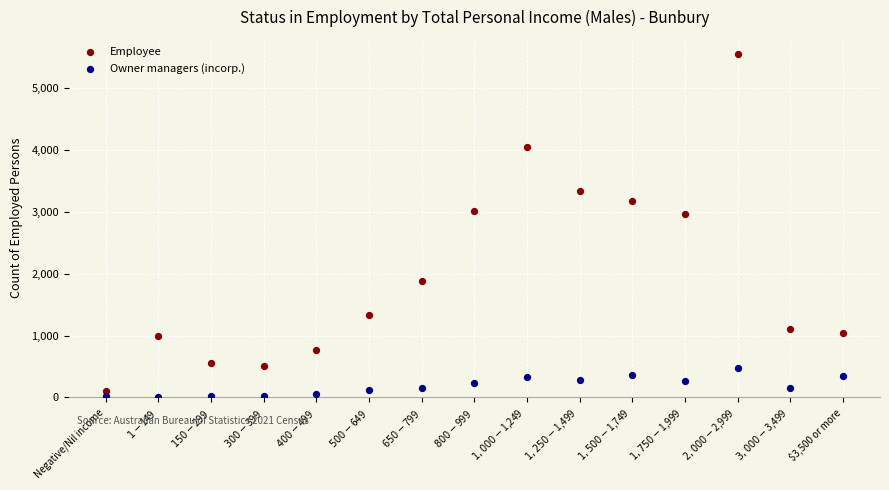

Which series contains the lowest Y value?

Owner managers (incorp.)